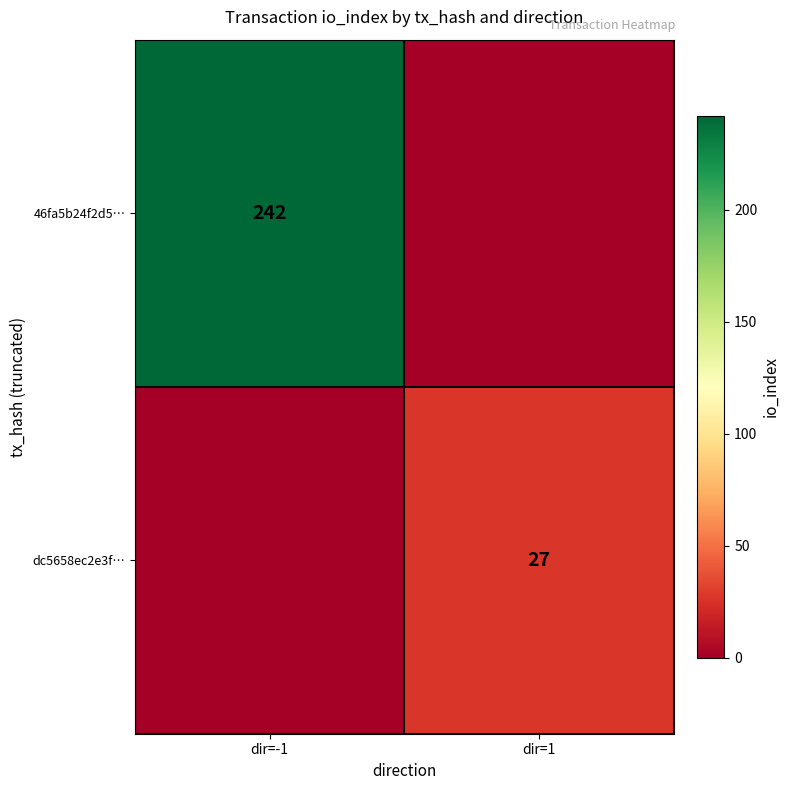

How many categories are shown in the chart?

2